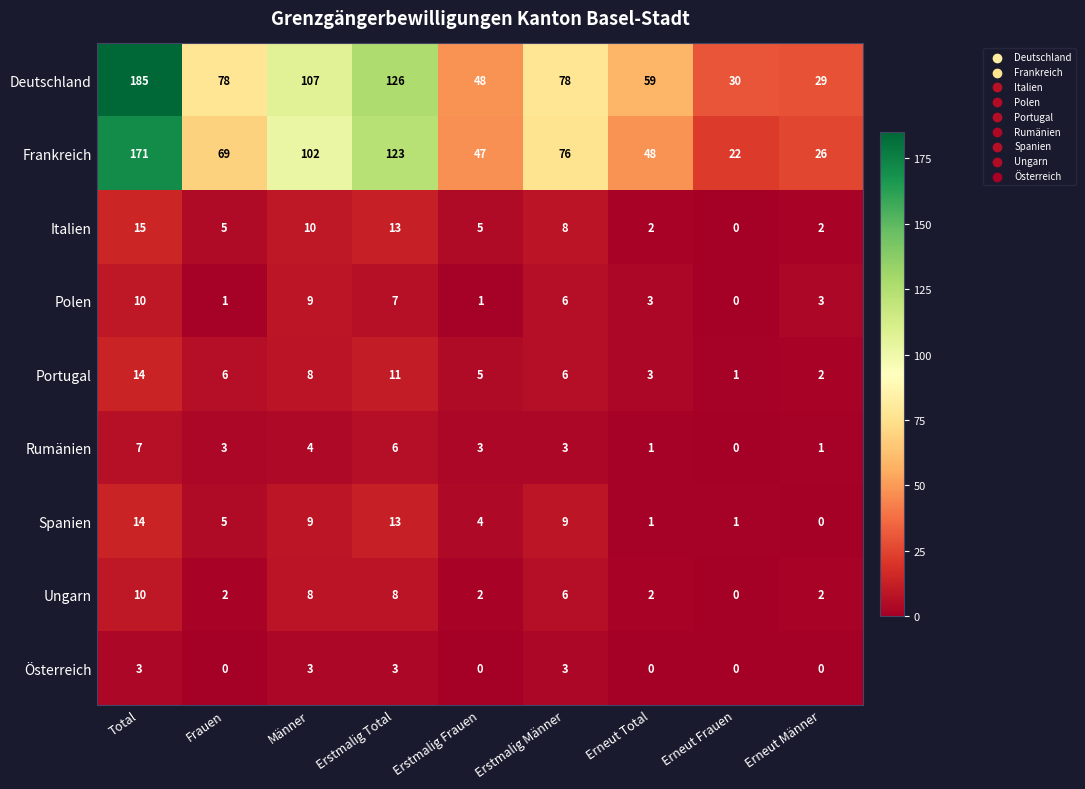

What is the lowest value of the Deutschland series?

29